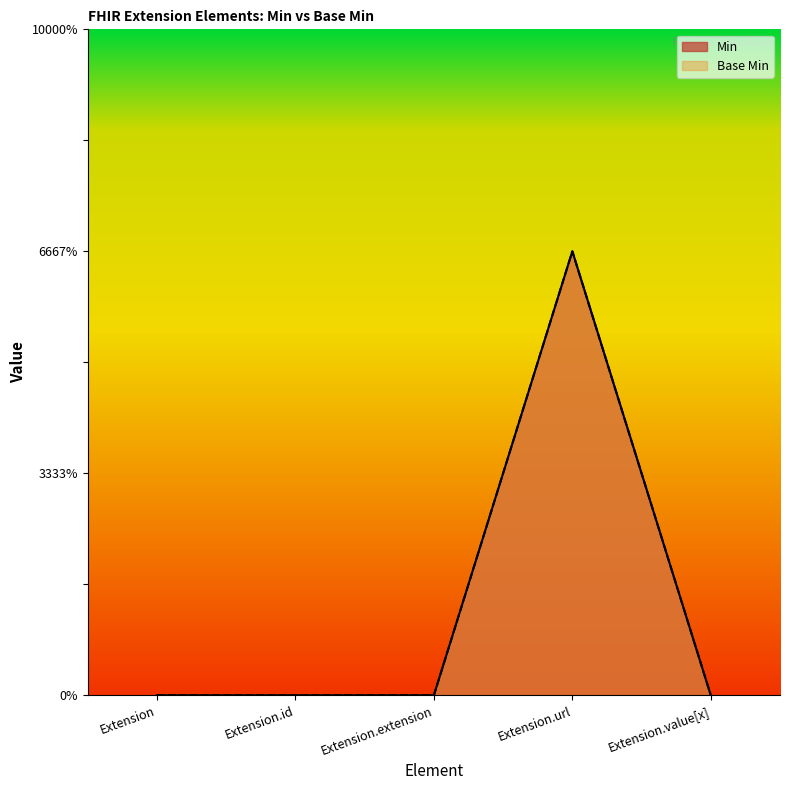

True or false: Min and Base Min cross at least once.

False